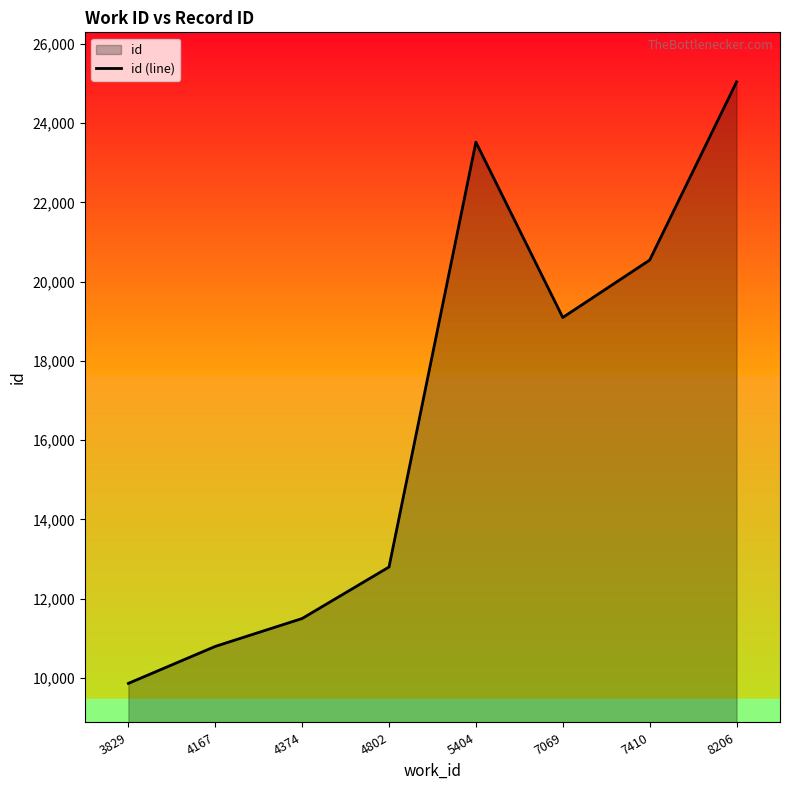

What is the difference between the maximum and minimum values?

15176